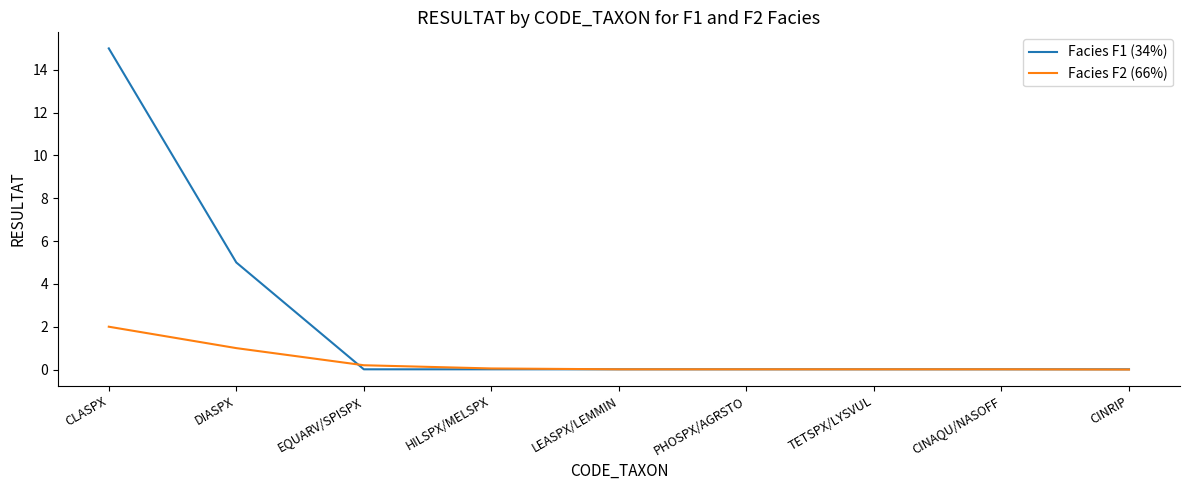

True or false: Facies F2 (66%) and Facies F1 (34%) cross at least once.

True